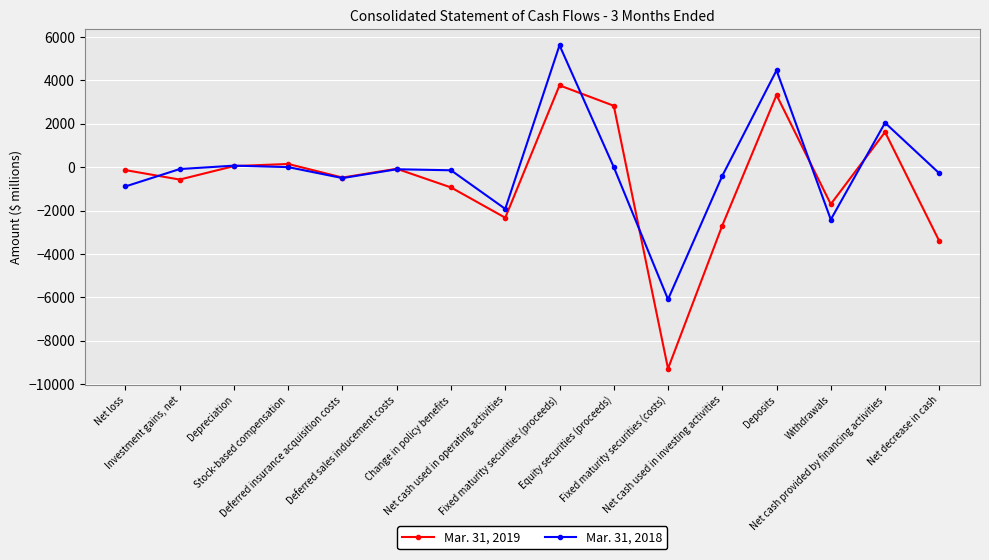

What is the difference between the highest and lowest values at Withdrawals?

710